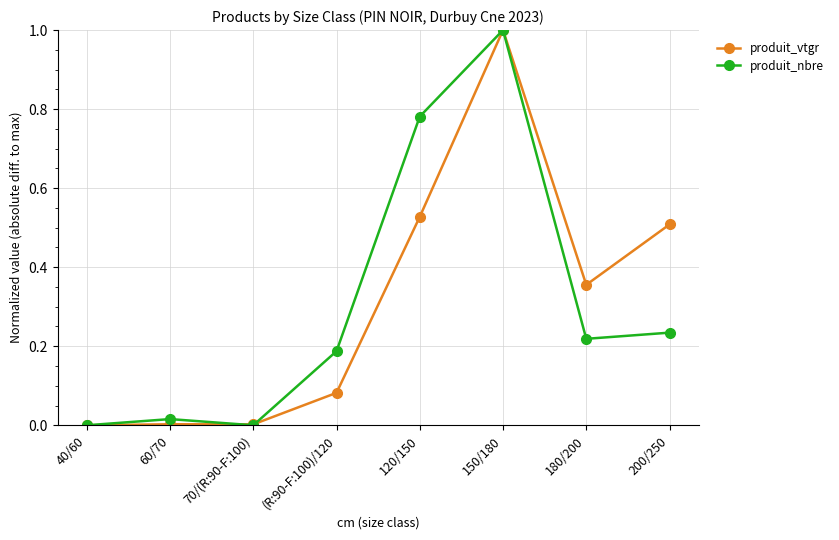

The produit_nbre series shows 0.1 at (R:90-F:100)/120. True or false?

False